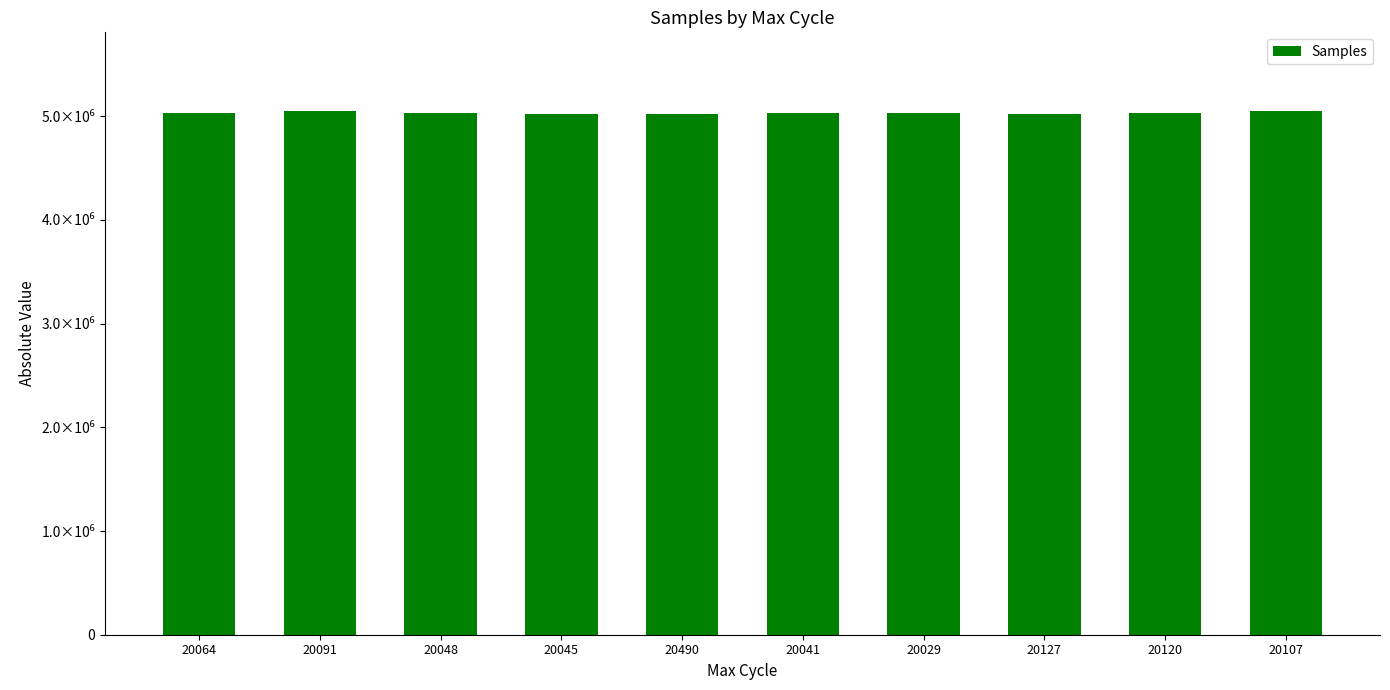

What is the difference between the maximum and second lowest values?

34053